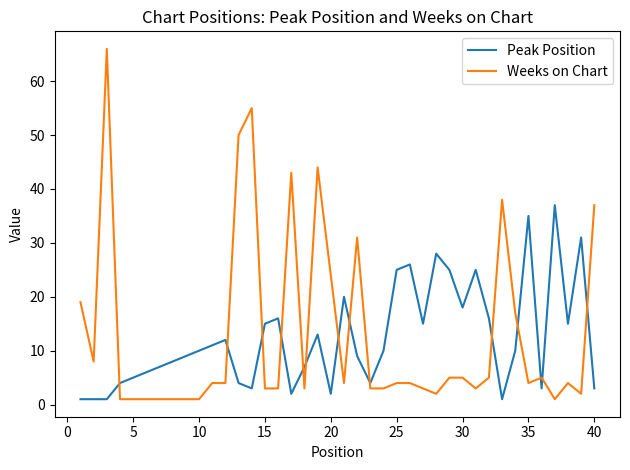

Is this an area chart (filled region under the line)?

No